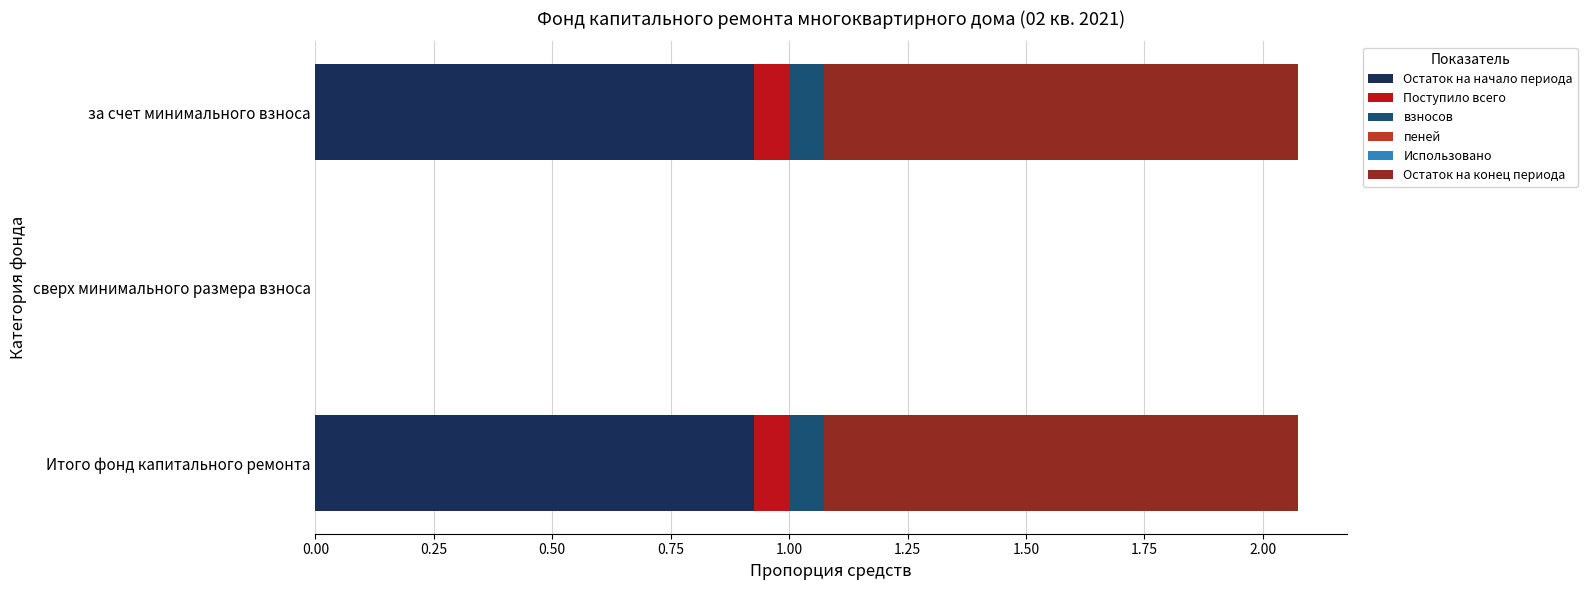

Count the number of data series in this chart.

4